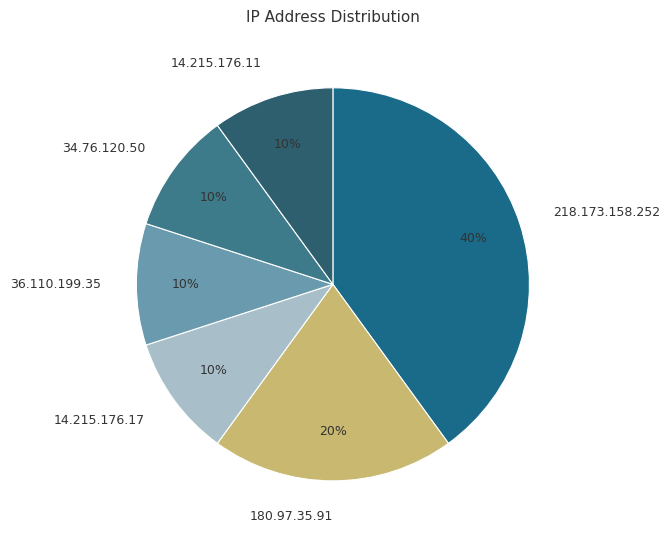

Does 180.97.35.91 represent more than half of the total?

No